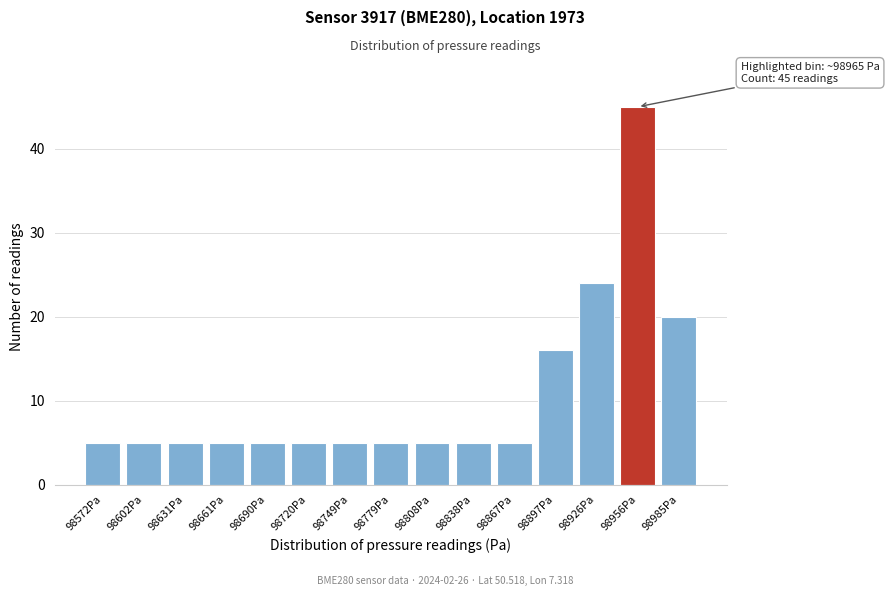

Reading right to left, list all the values displayed in this chart.

98985Pa=20	98956Pa=45	98926Pa=24	98897Pa=16	98867Pa=5	98838Pa=5	98808Pa=5	98779Pa=5	98749Pa=5	98720Pa=5	98690Pa=5	98661Pa=5	98631Pa=5	98602Pa=5	98572Pa=5